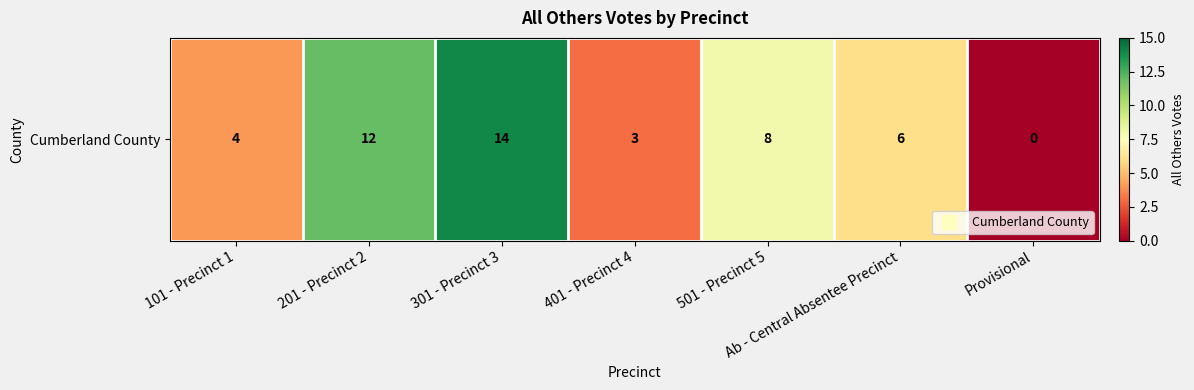

At which label does the data first exceed 6?

201 - Precinct 2